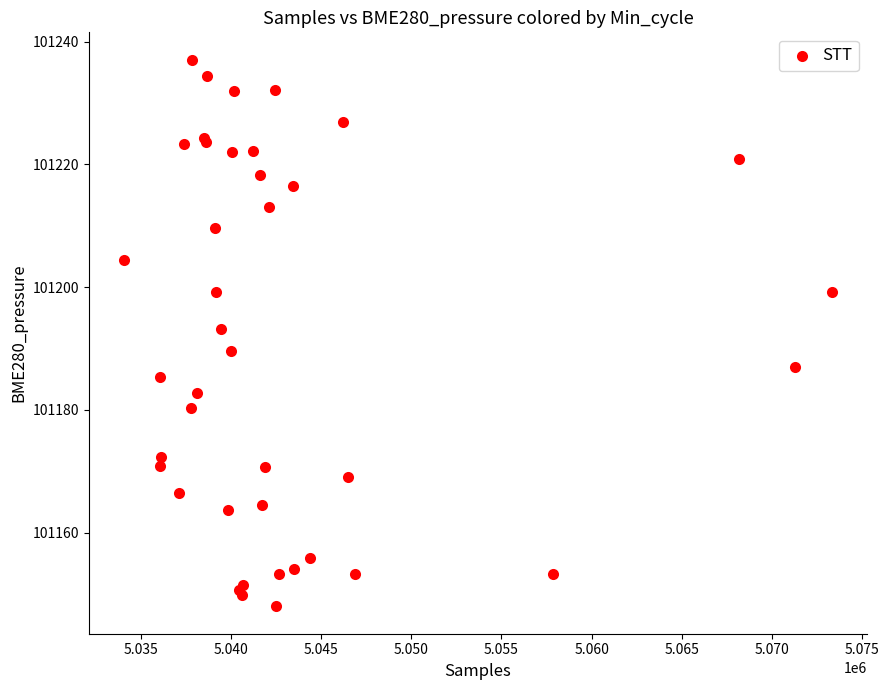

What Y value in the scatter plot is closest to 101192?

101193.1